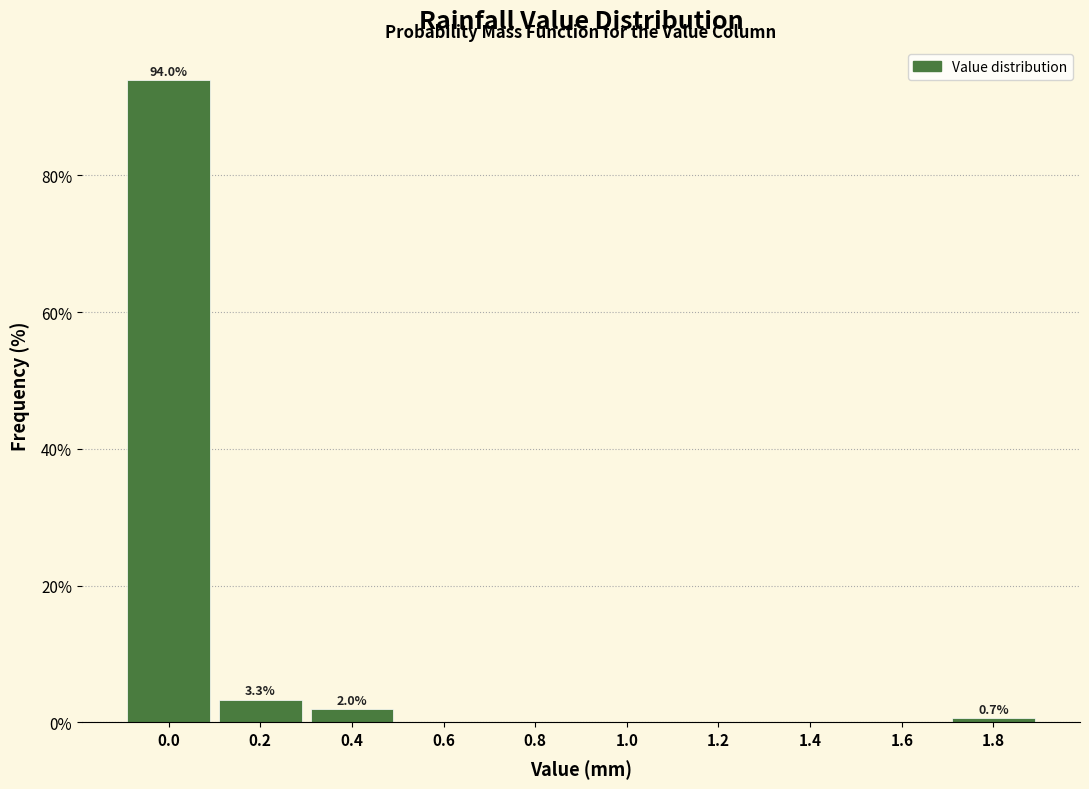

Reading left to right, extract all data points from this chart.

0.0=94.0	0.2=3.3	0.4=2.0	0.6=0.0	0.8=0.0	1.0=0.0	1.2=0.0	1.4=0.0	1.6=0.0	1.8=0.7